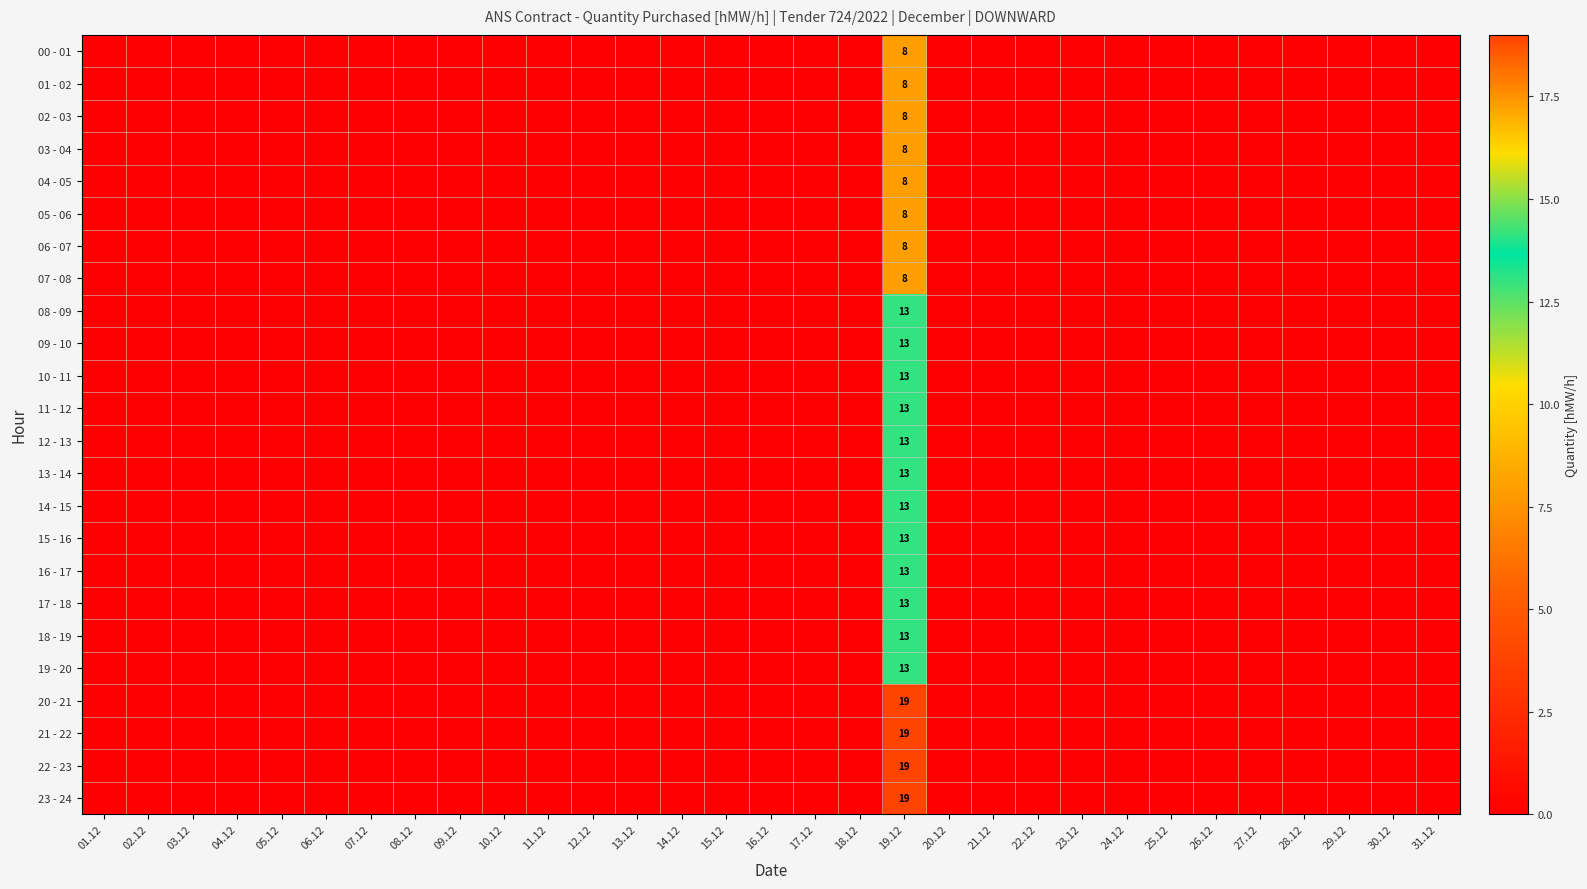

The value of 15 - 16 at 18.12 is -6. True or false?

False